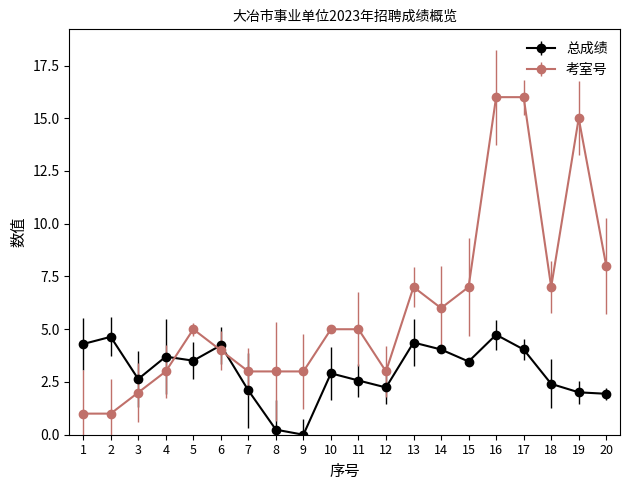

Which series changed the most between 5 and 17?

考室号